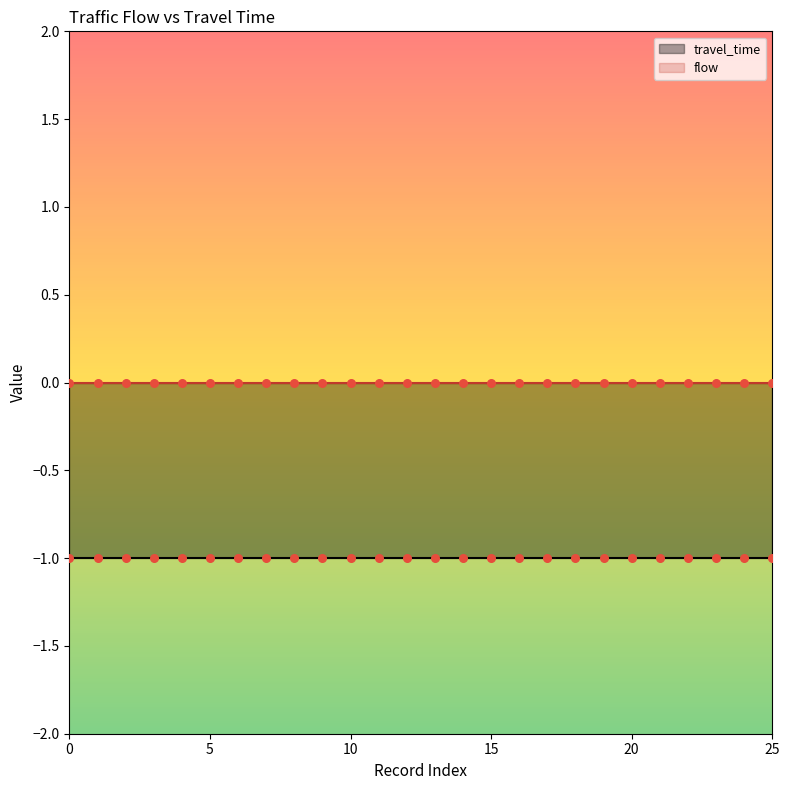

Which series contains the highest Y value?

flow